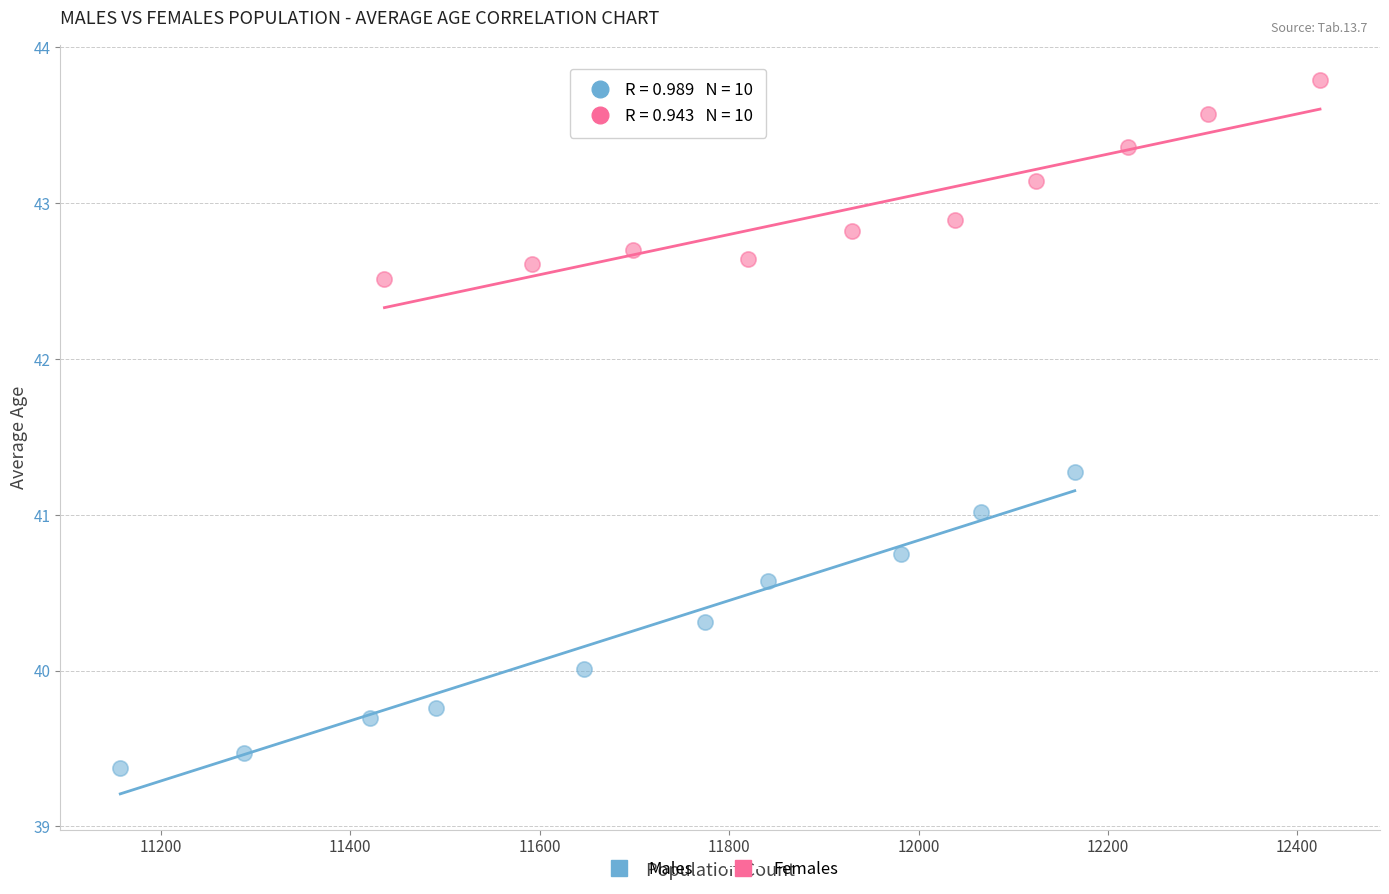

Which series has the widest spread of Y values?

Males